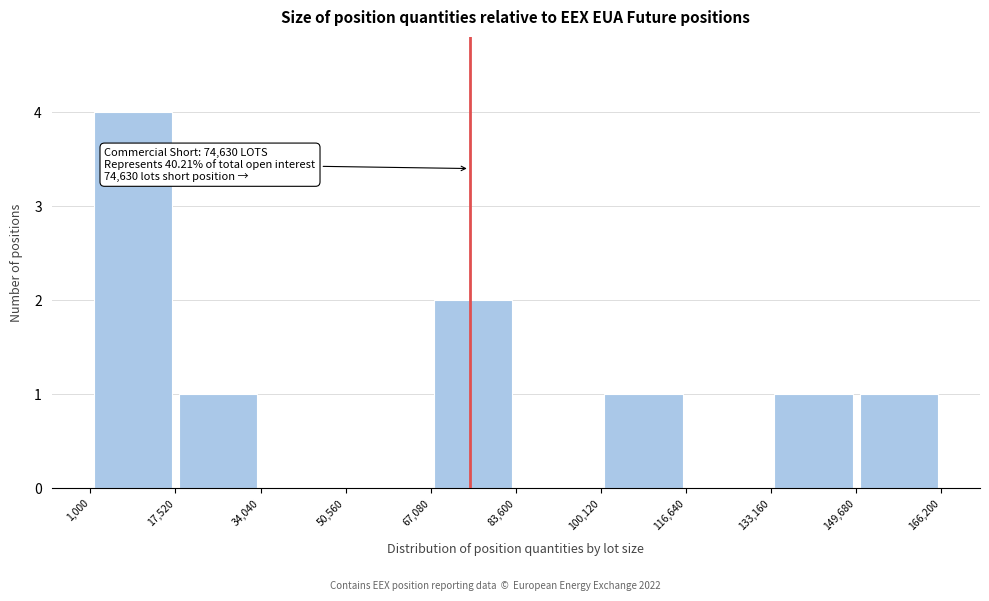

Over which range of the x-axis is the bar tallest?

1,000 to 17,520